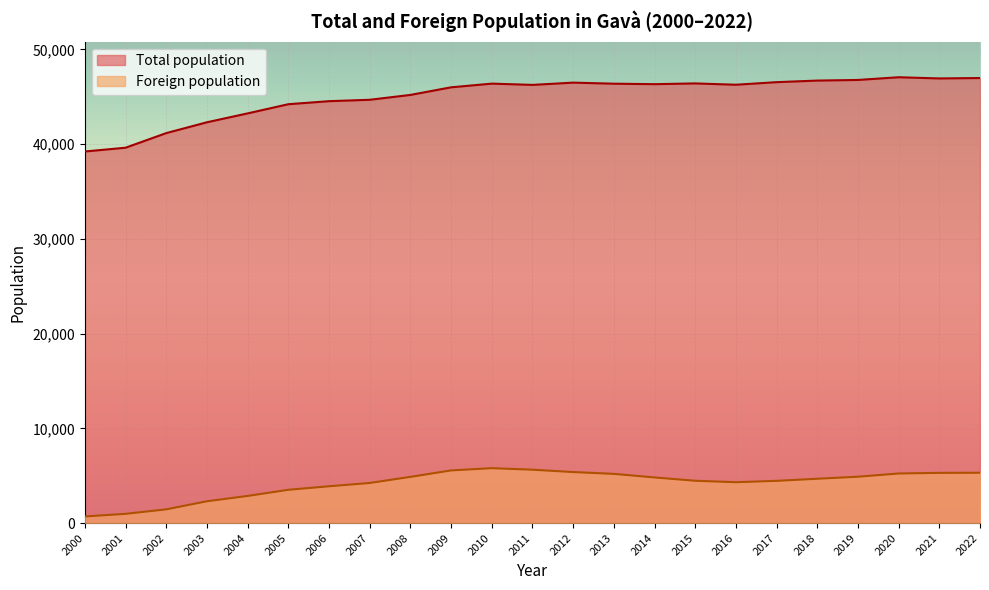

True or false: Total population and Foreign population intersect in this chart.

False